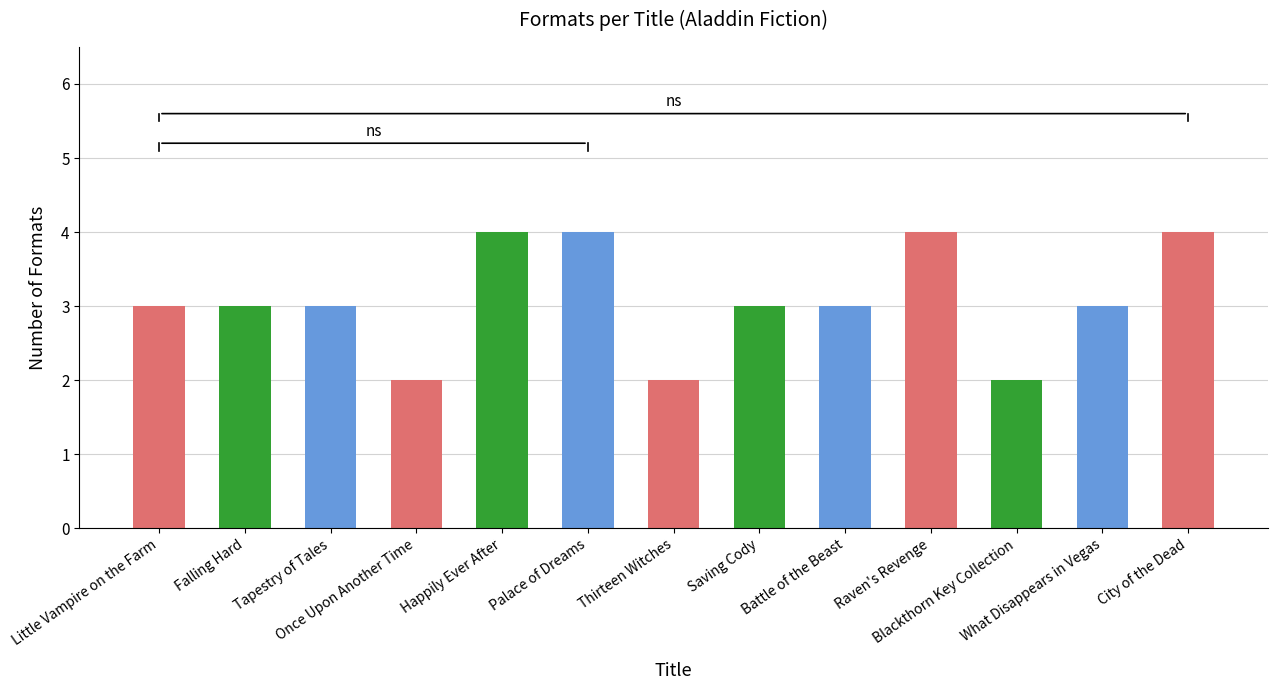

Are the bars horizontal?

No